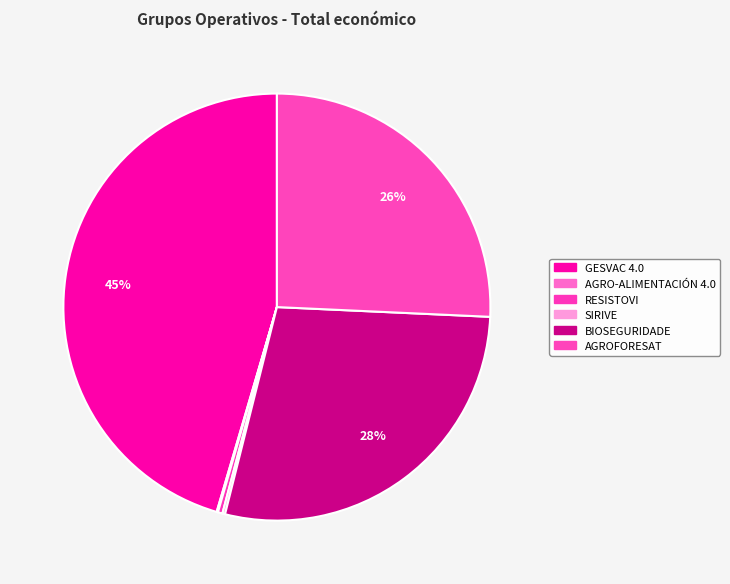

Which slice is the largest?

GESVAC 4.0